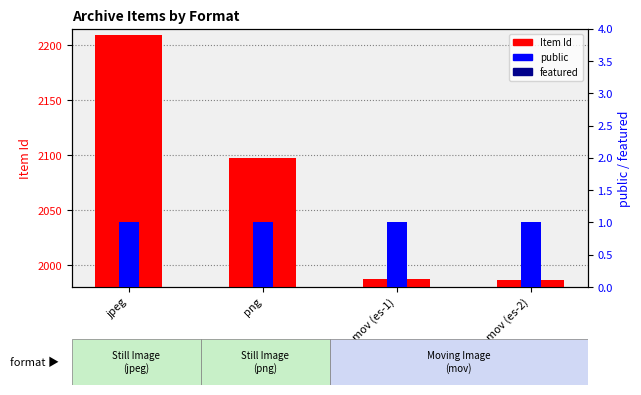

What is the average value of the Item Id series?

2070